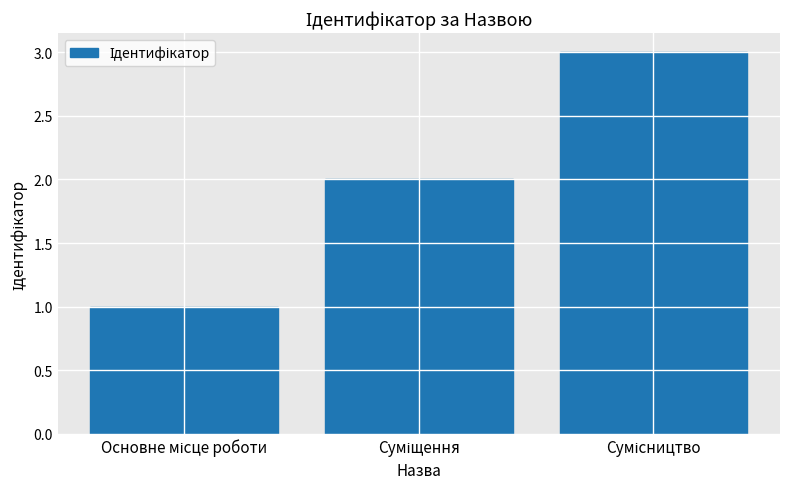

Reading right to left, what are all the values shown in this chart?

3	2	1